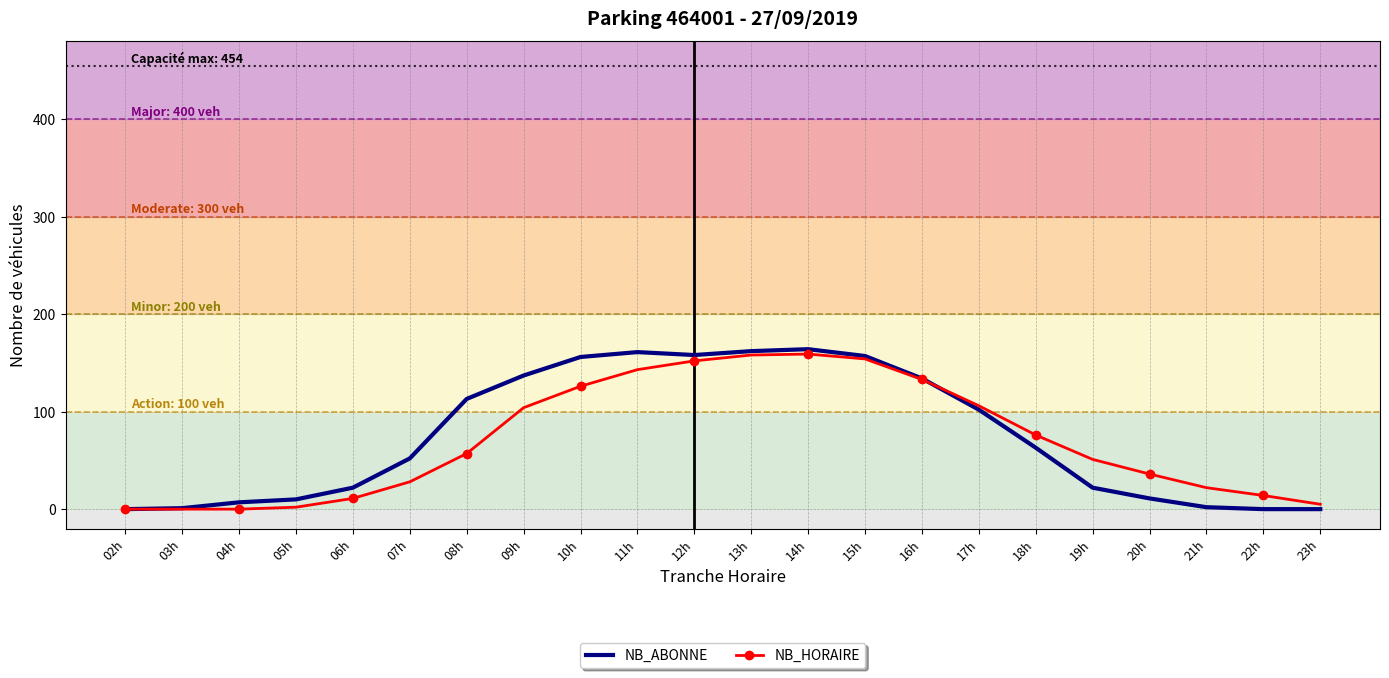

Is the value of NB_HORAIRE at 12h greater than the value of NB_ABONNE at 14h?

No